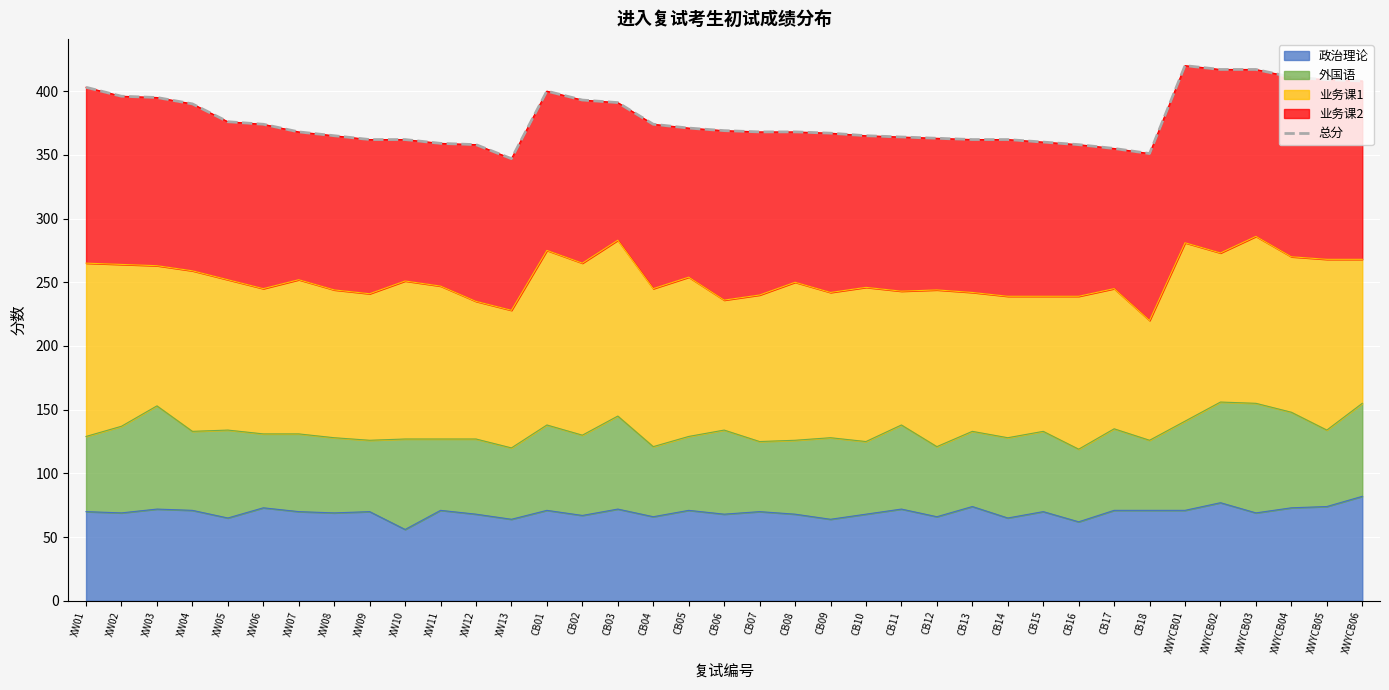

What value does the data have at CB15, to the nearest 10?

360